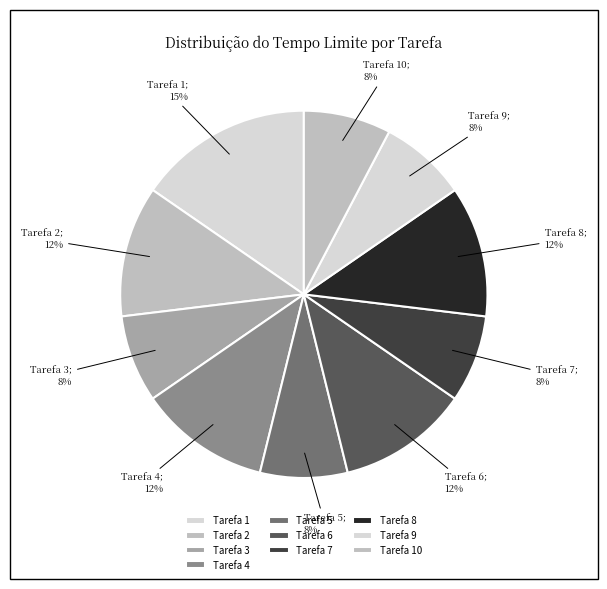

Is it true that Tarefa 9 is 8% of the pie?

True